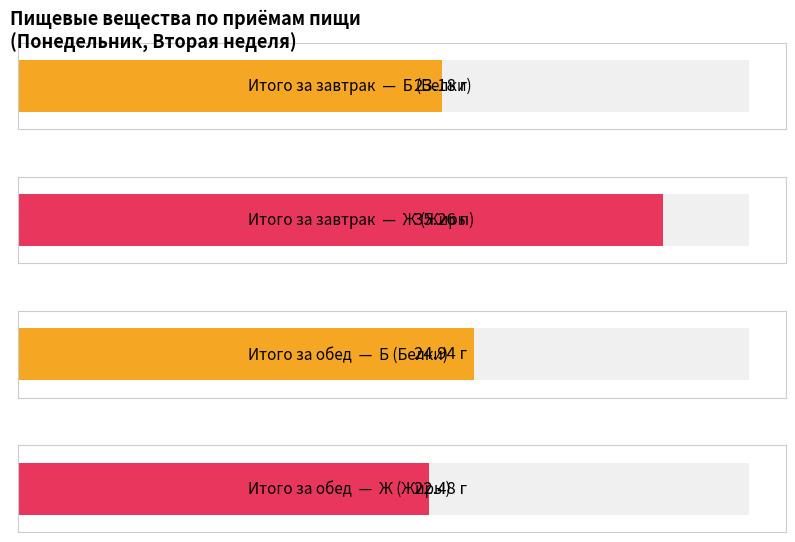

Reading right to left, transcribe all the data shown in this chart.

Б (Белки): 24.9	23.2
Ж (Жиры): 22.5	35.3